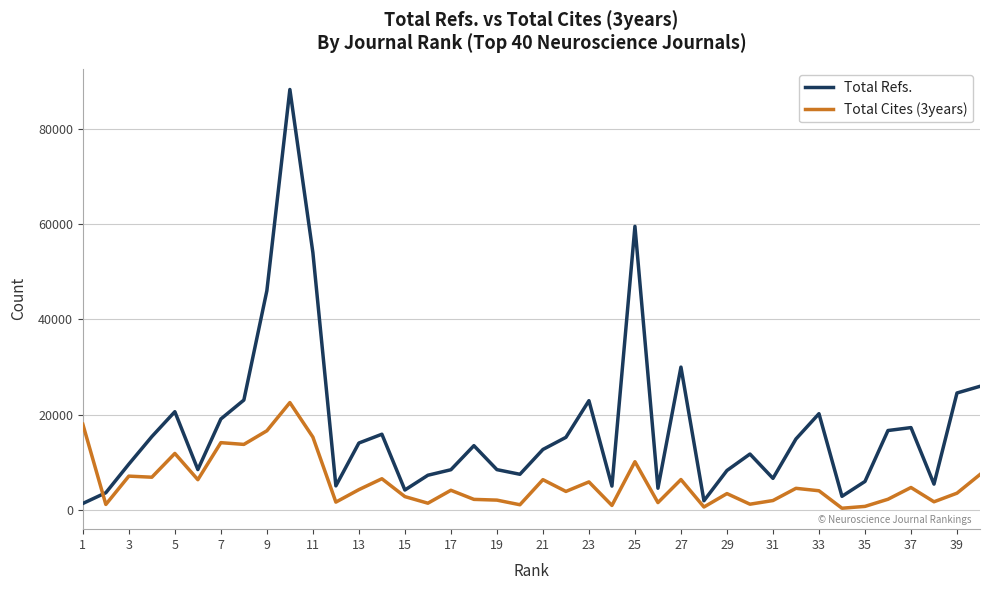

Which series has the largest total across all categories?

Total Refs.